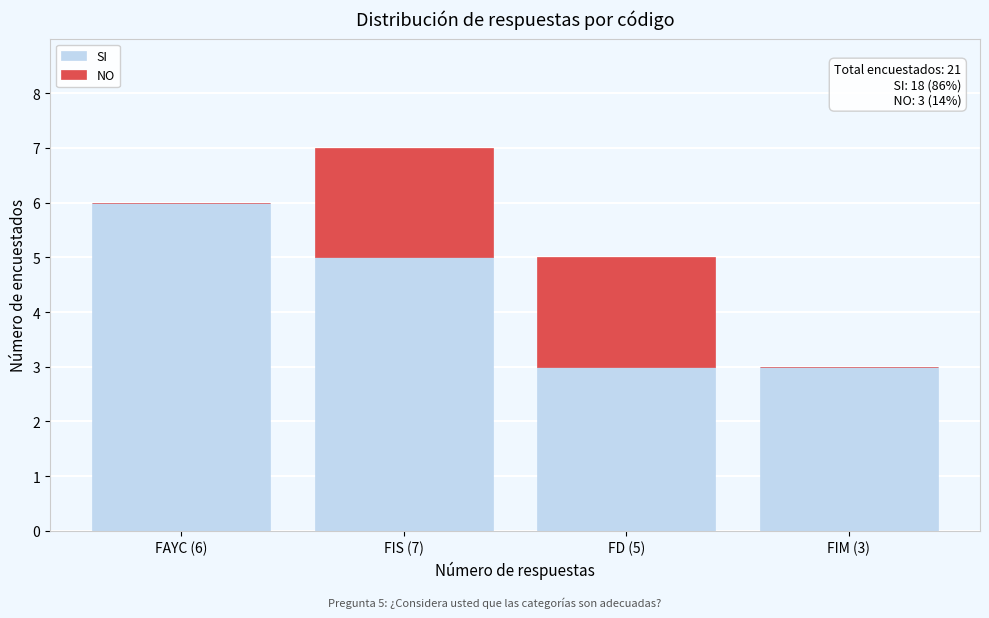

Reading left to right, list the values for the SI series.

FAYC (6)=6	FIS (7)=5	FD (5)=3	FIM (3)=3